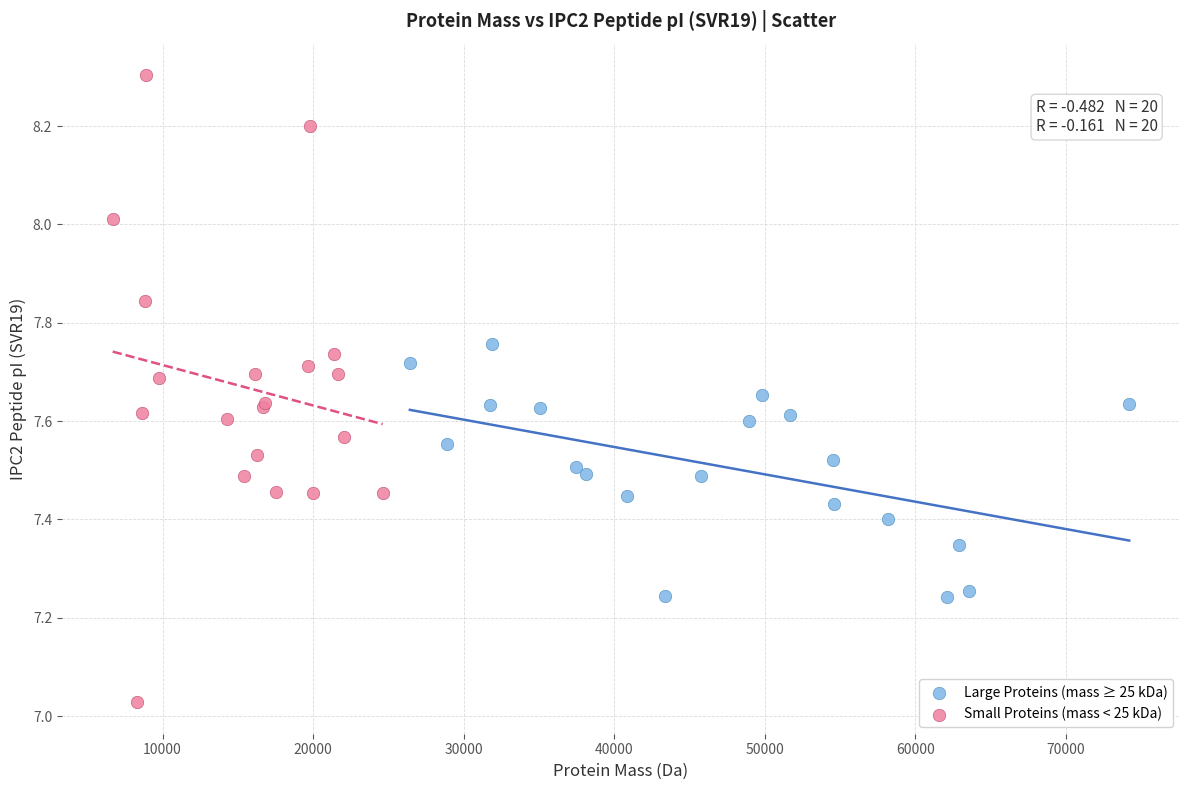

What are all the series names shown in the legend?

Large Proteins (mass ≥ 25 kDa), Small Proteins (mass < 25 kDa)